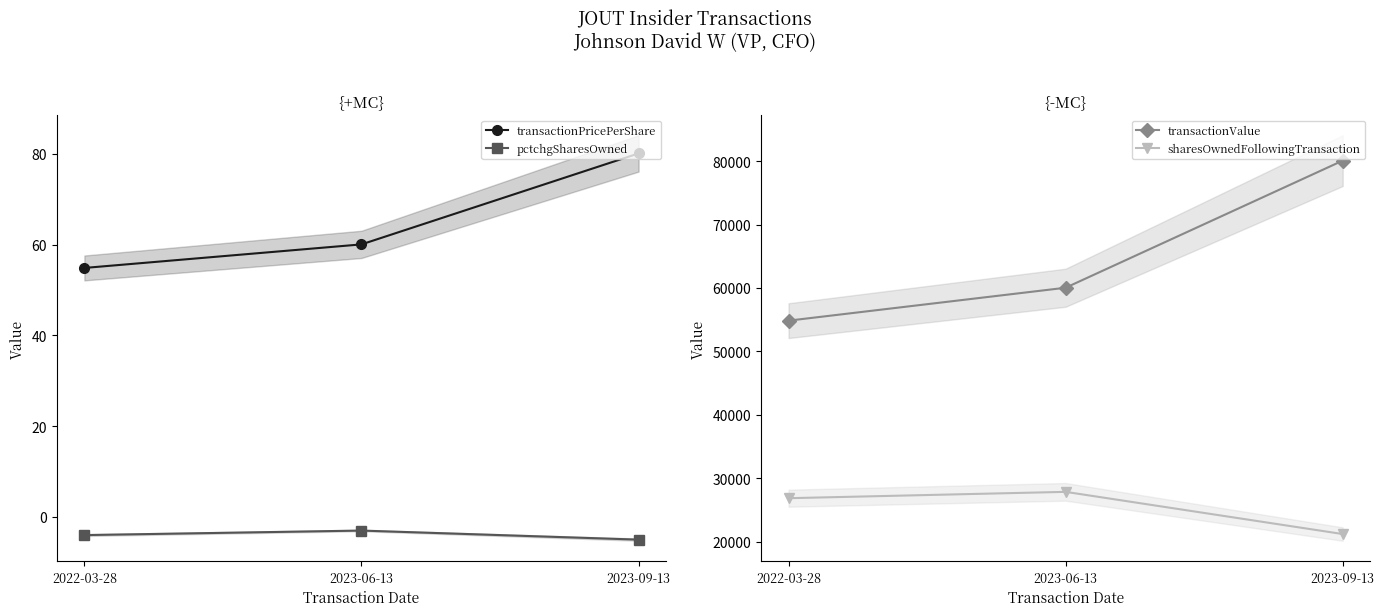

Which series has the largest total across all categories?

transactionValue